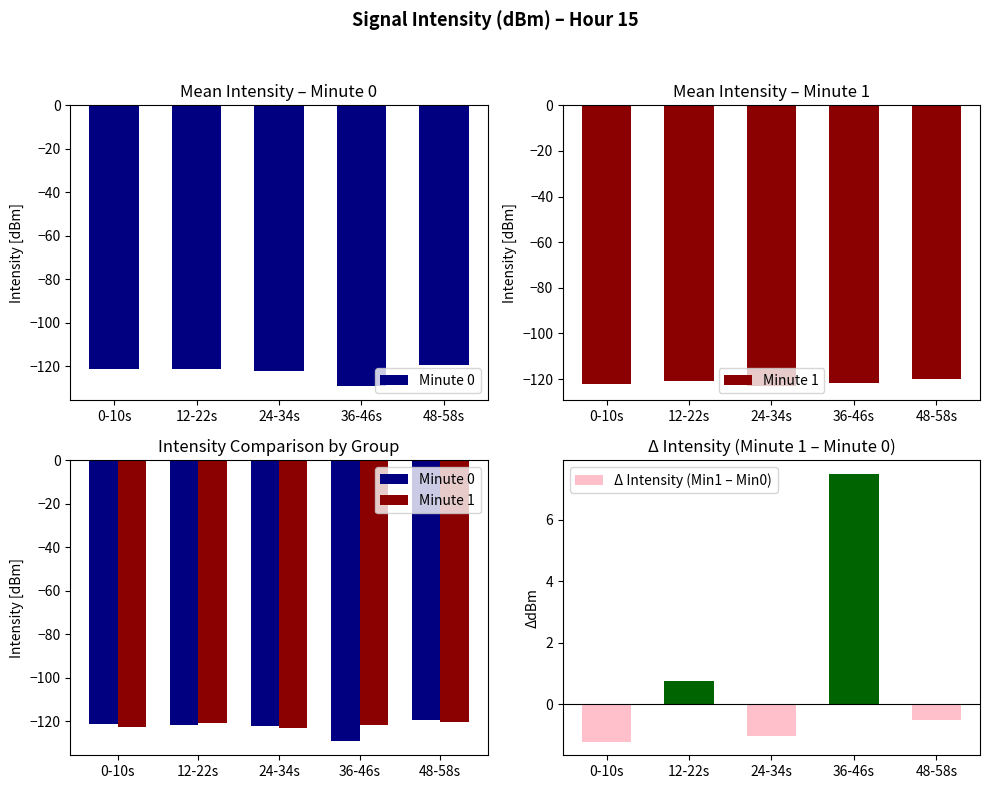

Which series has the largest total across all categories?

Δ Intensity (Min1 – Min0)